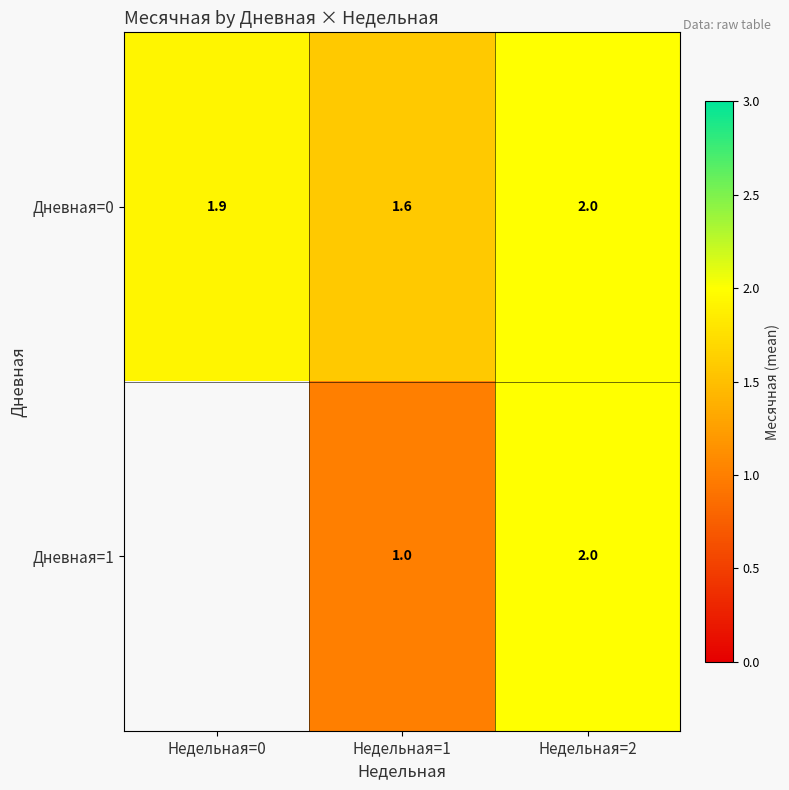

Is the value of Дневная=1 at Недельная=2 greater than the value of Дневная=0 at Недельная=0?

Yes